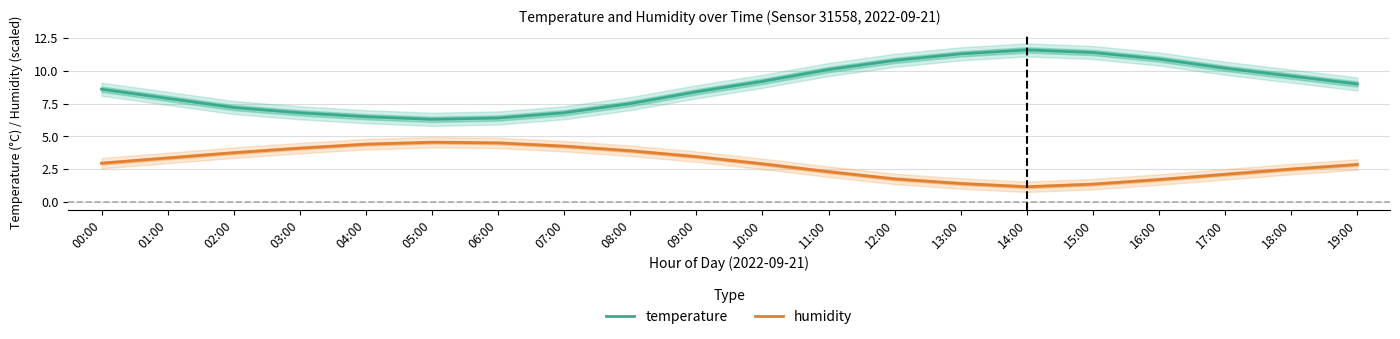

At which category is the sum across all series the highest?

15:00